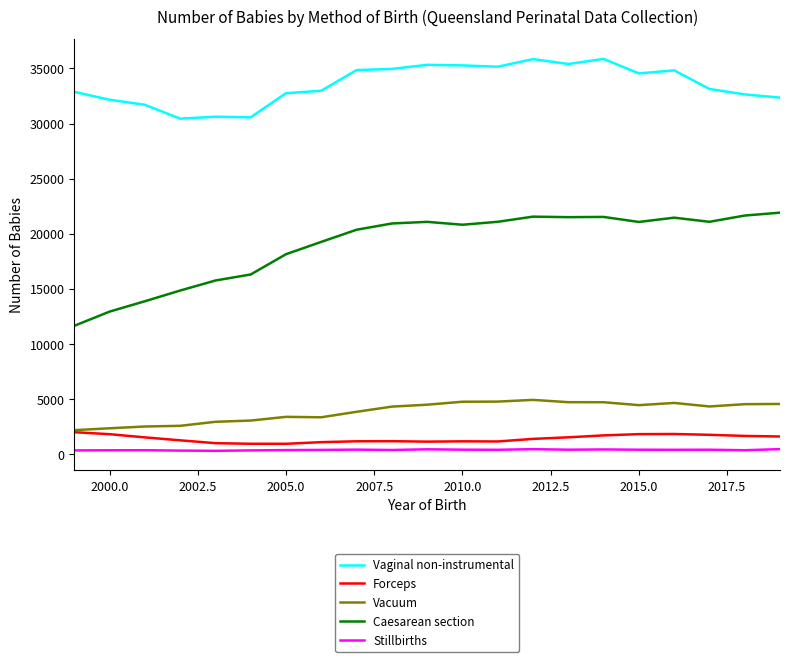

True or false: Stillbirths and Vacuum cross at least once.

False